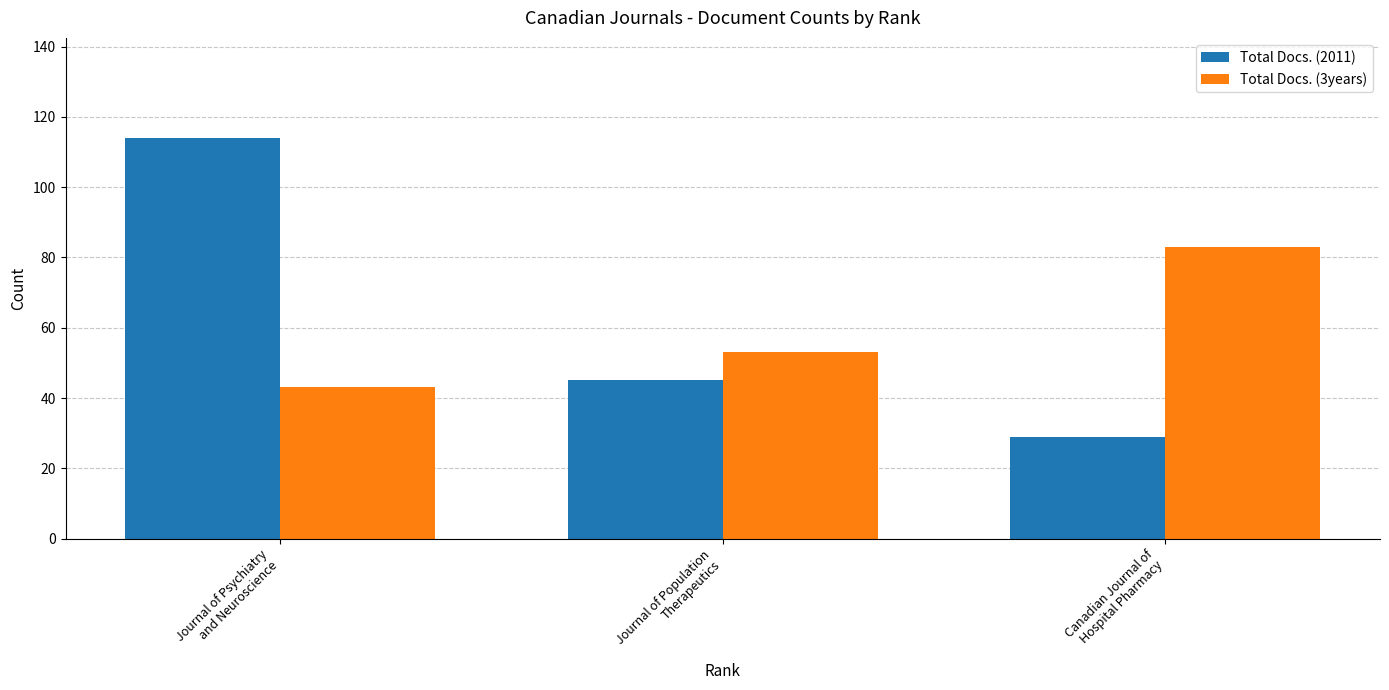

The Total Docs. (2011) series shows 158 at Journal of Psychiatry
and Neuroscience. True or false?

False